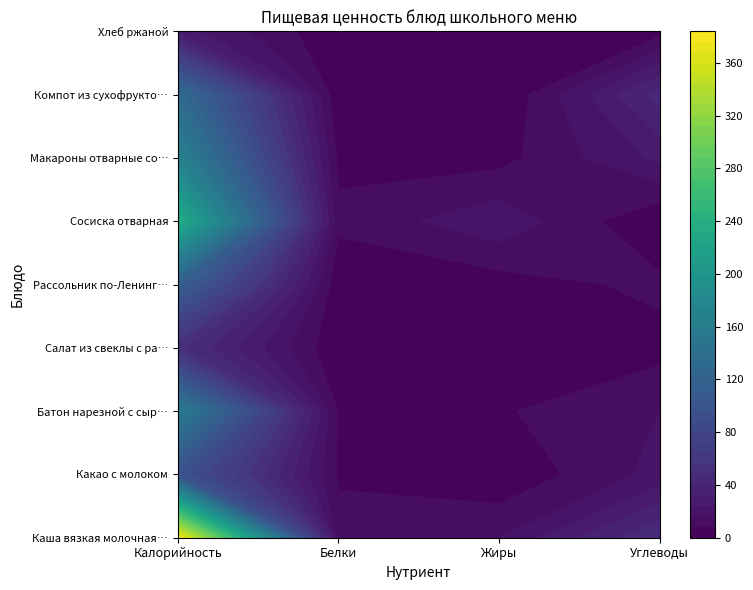

True or false: Макароны отварные со сливочным маслом has a value of 168 at Калорийность.

True